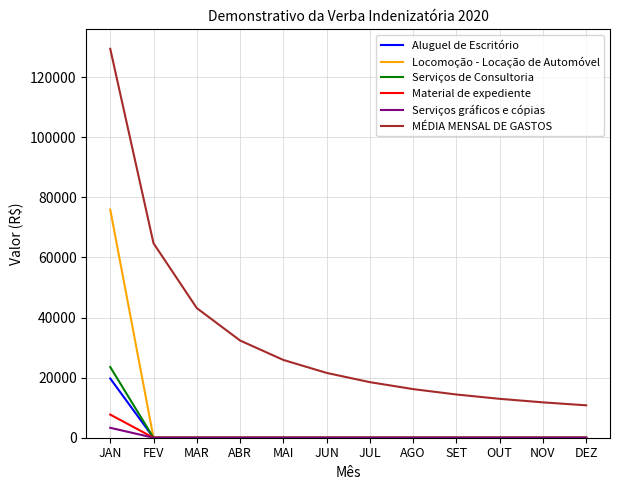

At which label does Serviços de Consultoria reach its peak?

JAN